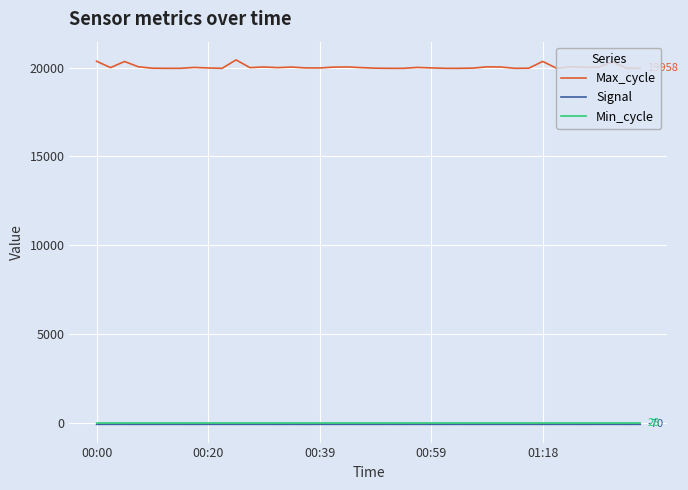

True or false: Min_cycle and Max_cycle cross at least once.

False